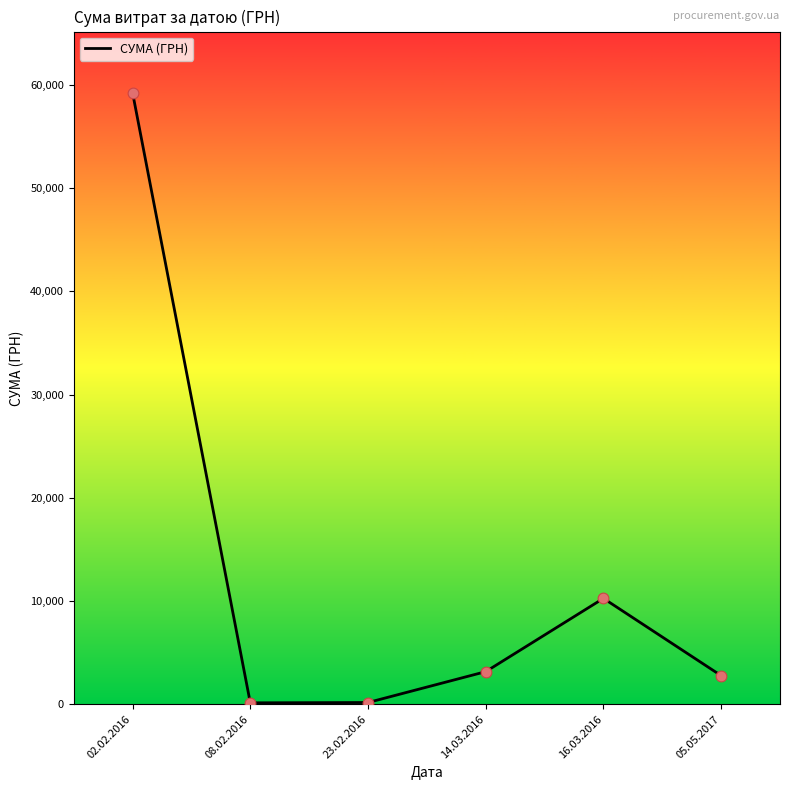

What is the ratio of the value at 05.05.2017 to the value at 16.03.2016?

0.3